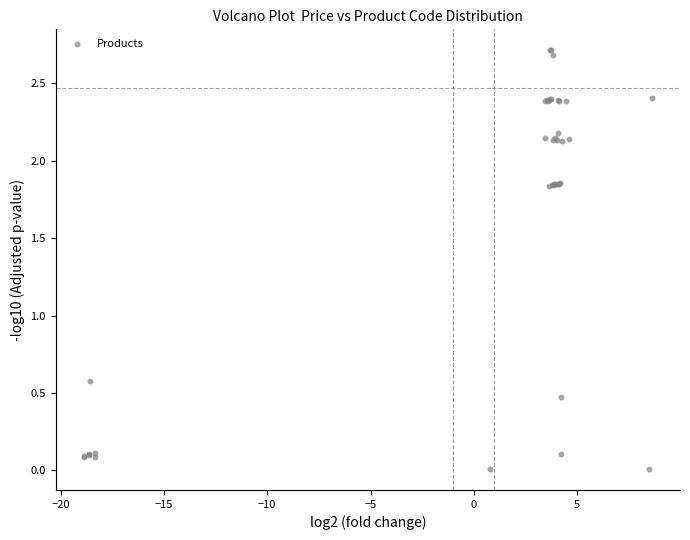

What Y value in the scatter plot is closest to 1?

0.6